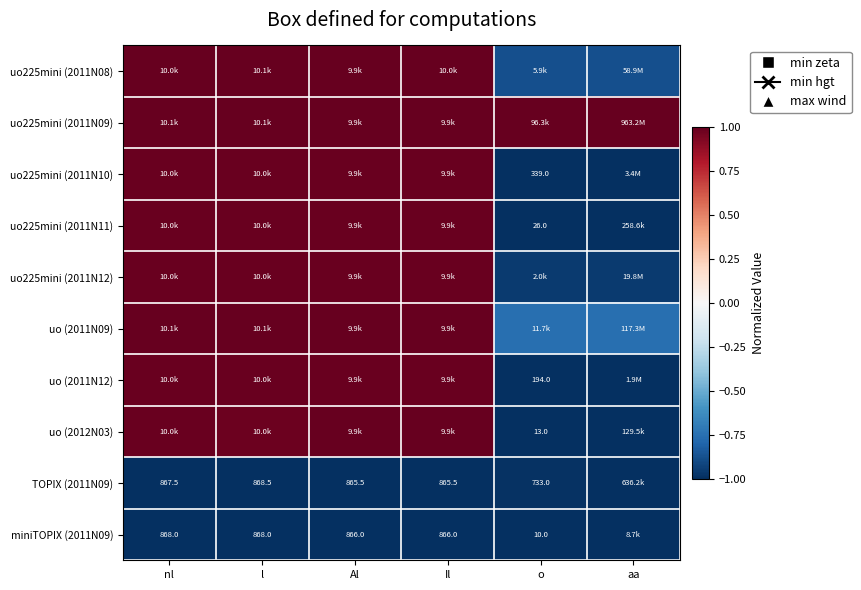

What is the highest value of the TOPIX (2011N09) series?

-1.0